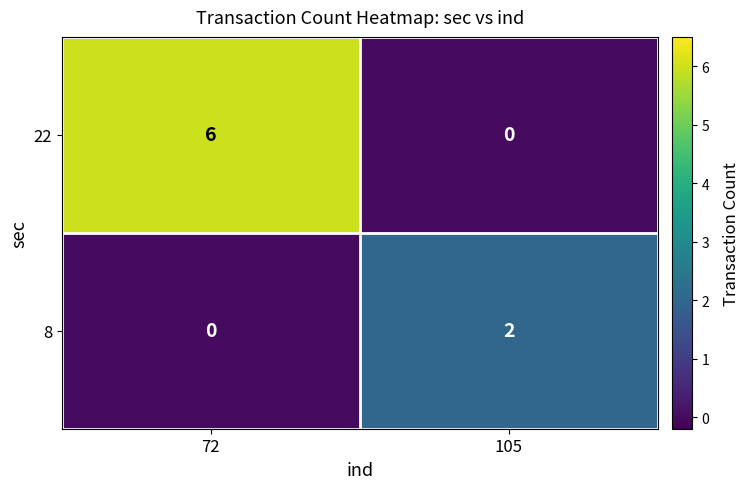

What is the average value of the 22 series?

3